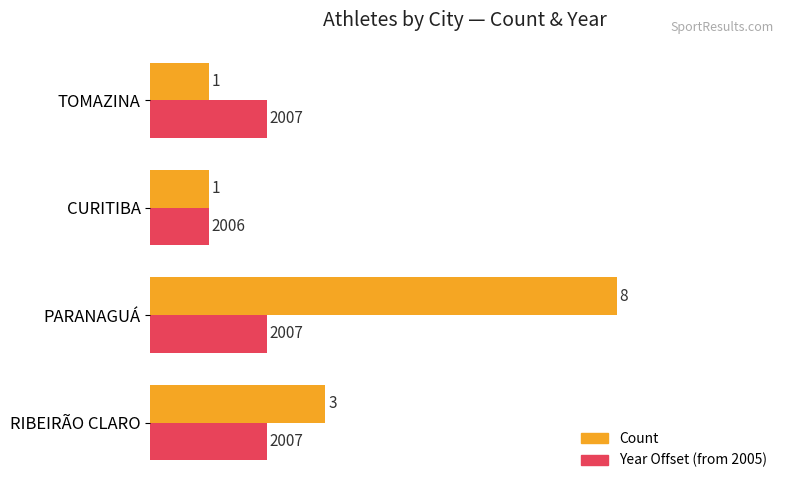

What is the average value of the Year Offset (from 2005) series?

2